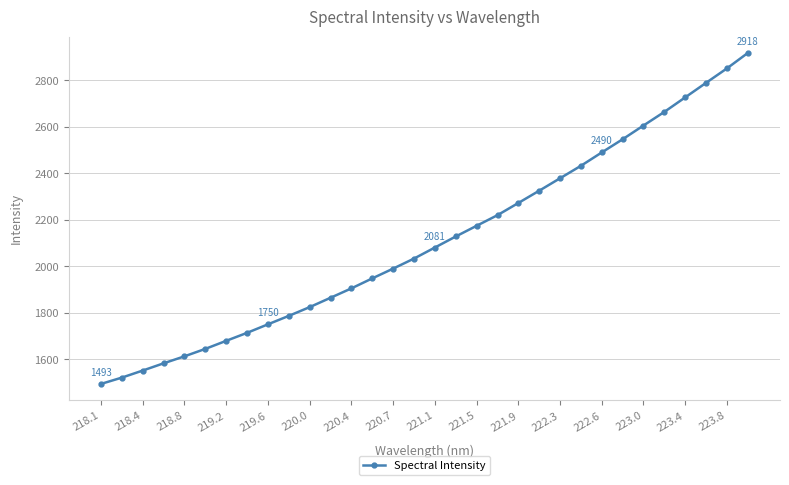

What is the difference between the second highest and minimum values?

1358.2